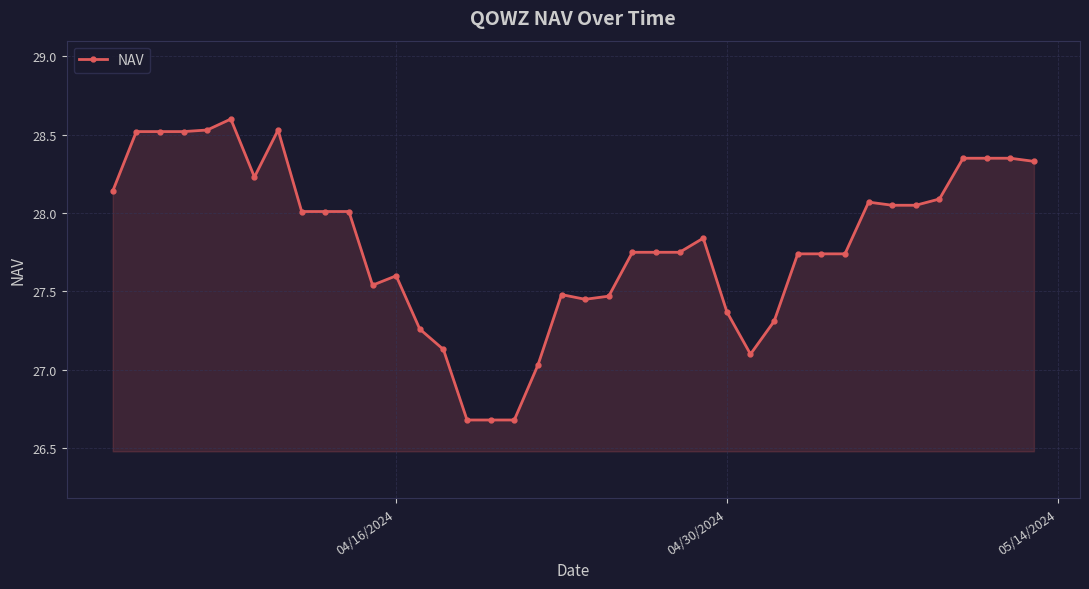

True or false: the data has more than 0 interior local peaks.

True